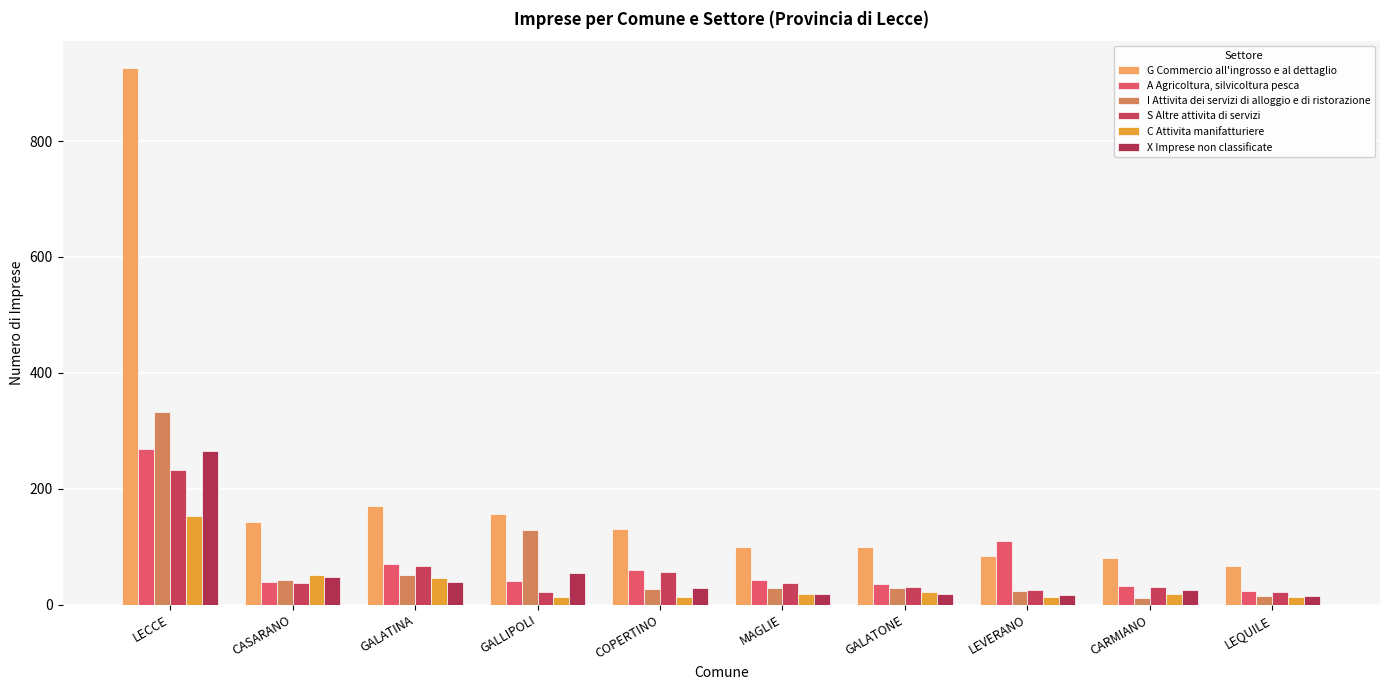

What is the label of the 7th bar from the right?

GALLIPOLI